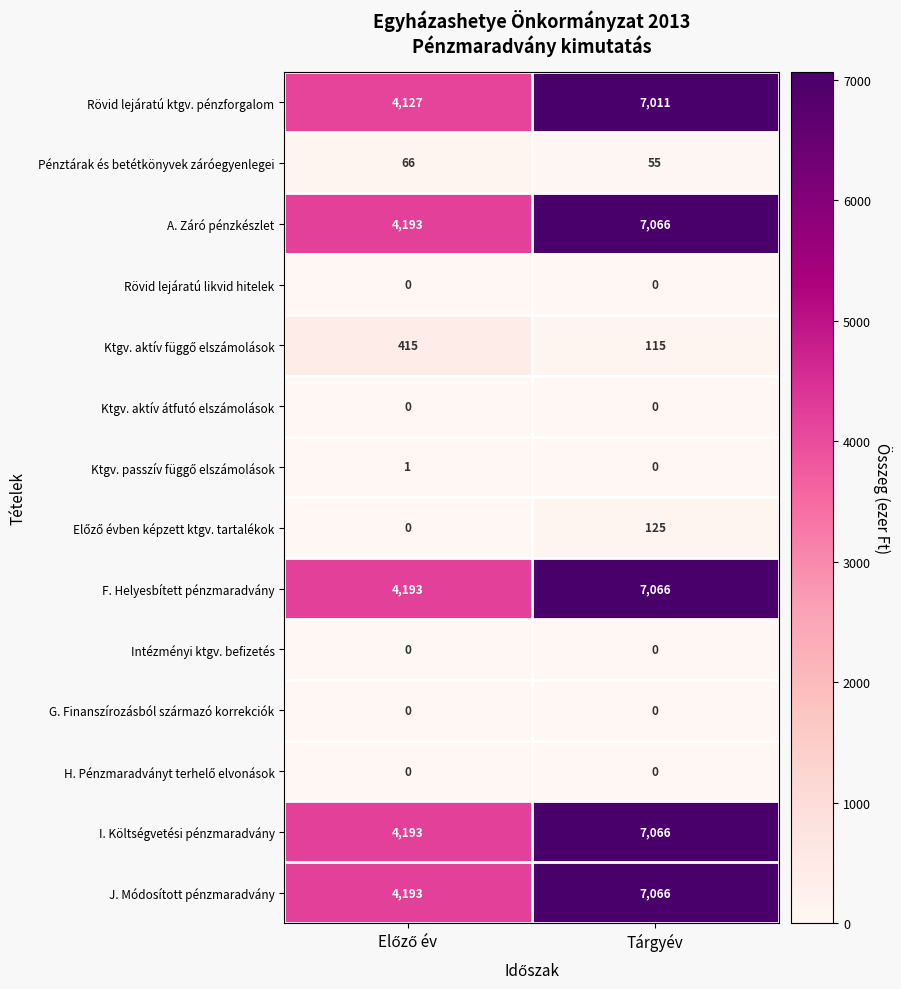

What is the minimum value for A. Záró pénzkészlet?

4193